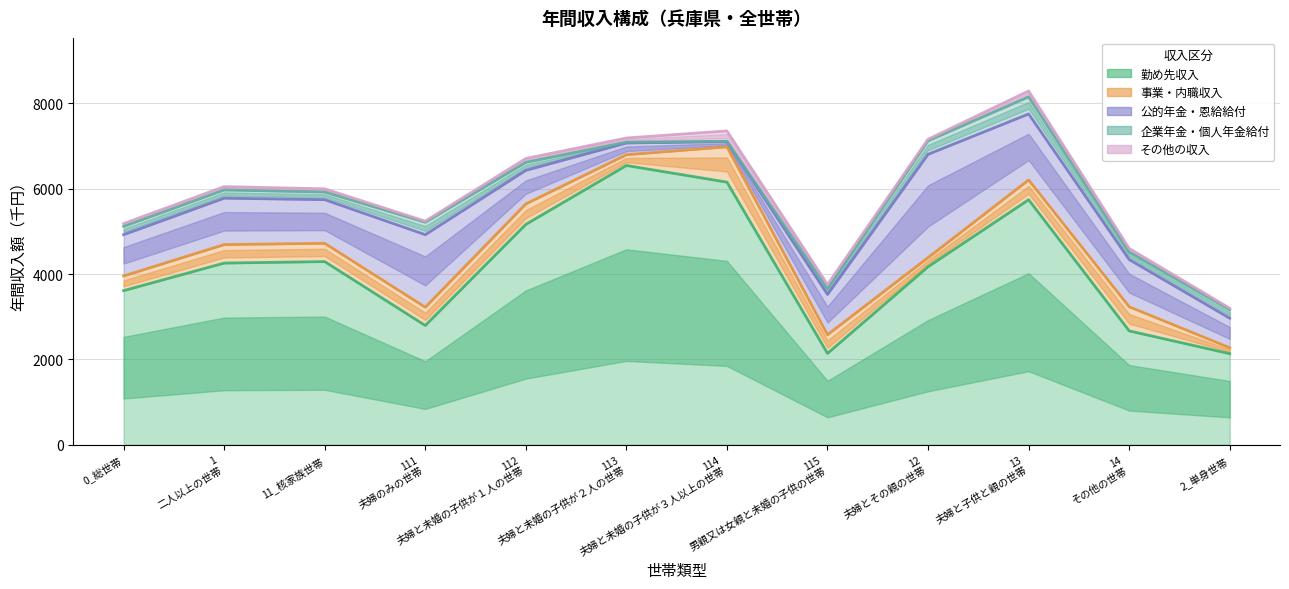

Where is the first local minimum for 企業年金・個人年金給付?

11_核家族世帯